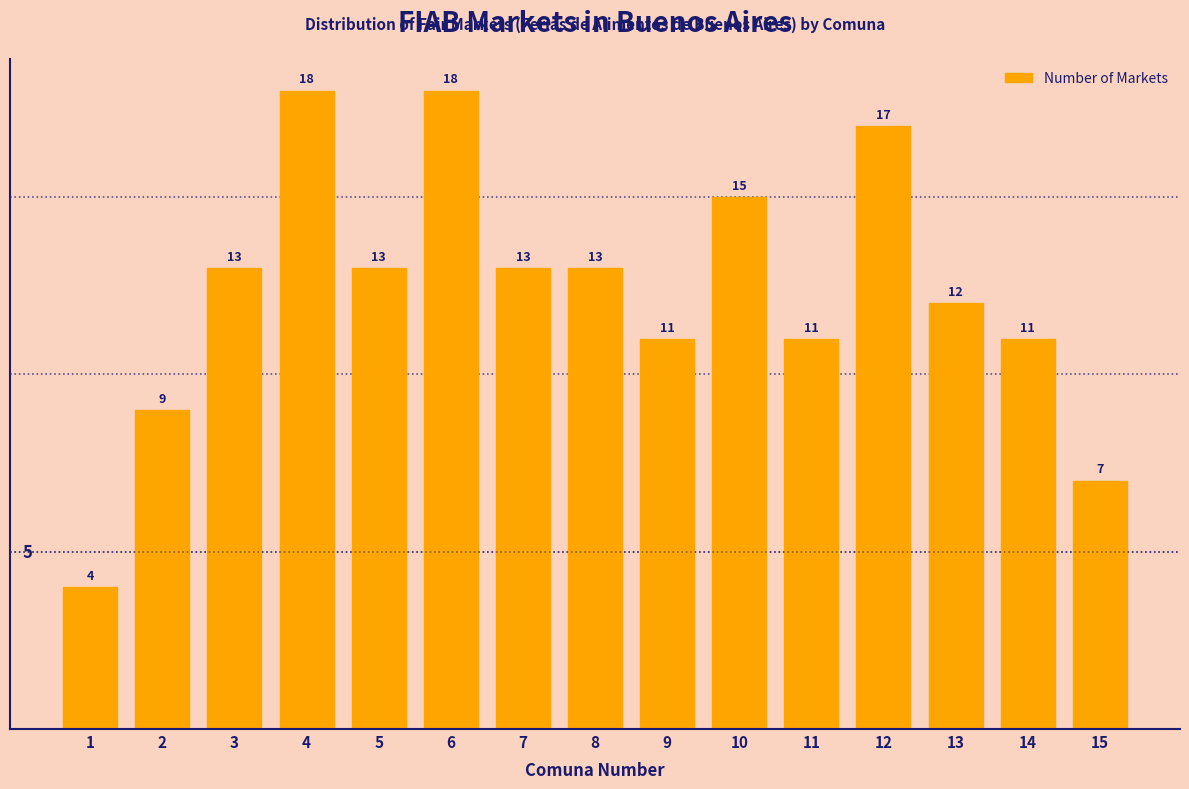

Reading left to right, what are all the values shown in this chart?

1=4	2=9	3=13	4=18	5=13	6=18	7=13	8=13	9=11	10=15	11=11	12=17	13=12	14=11	15=7